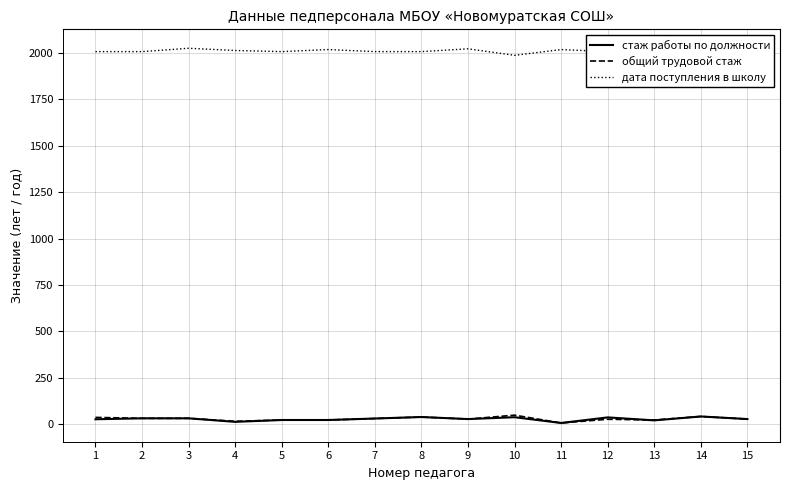

How many lines are shown in the chart?

3